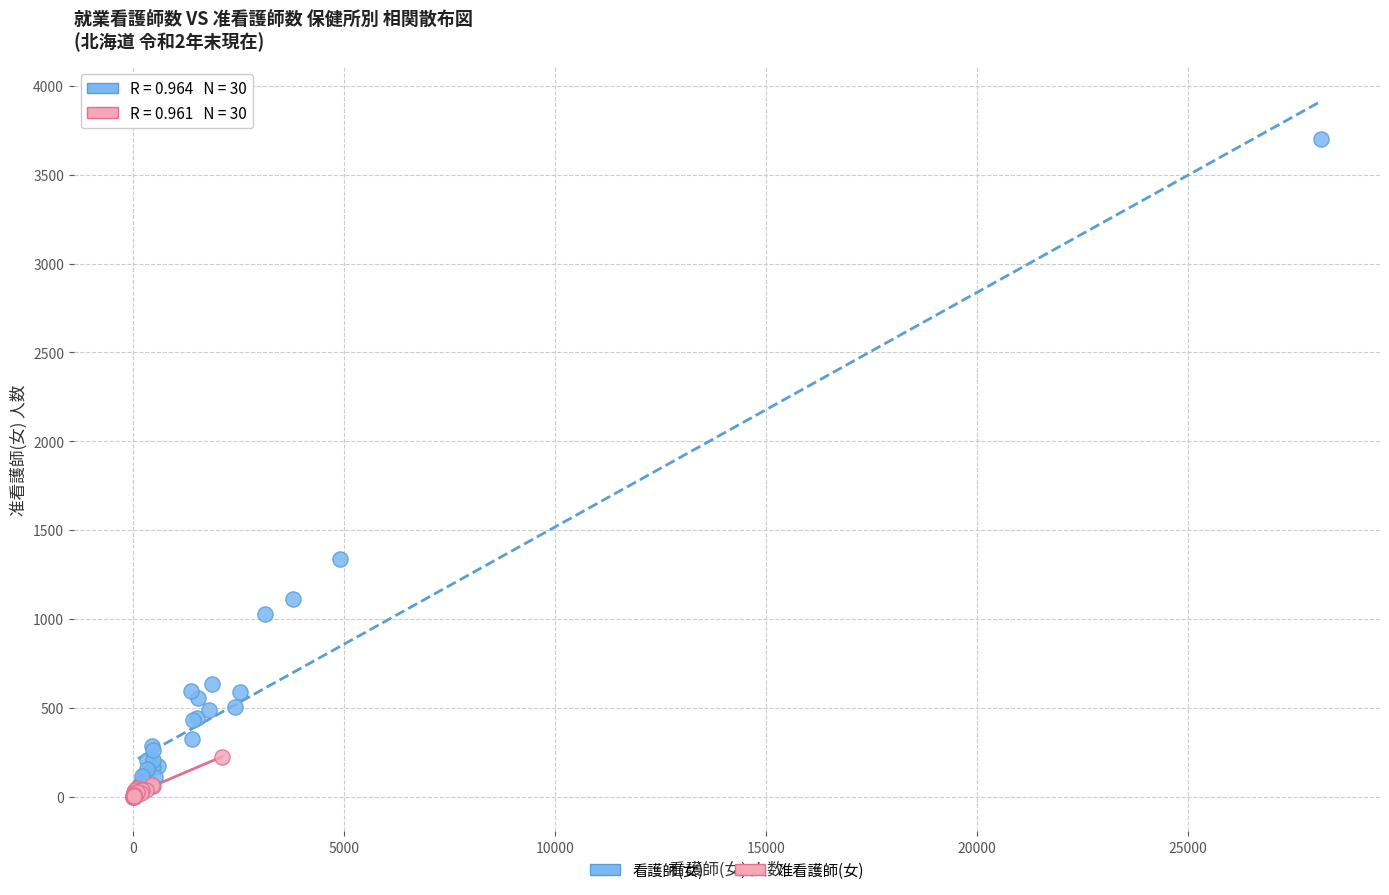

Which series reaches the minimum Y coordinate?

准看護師(女)